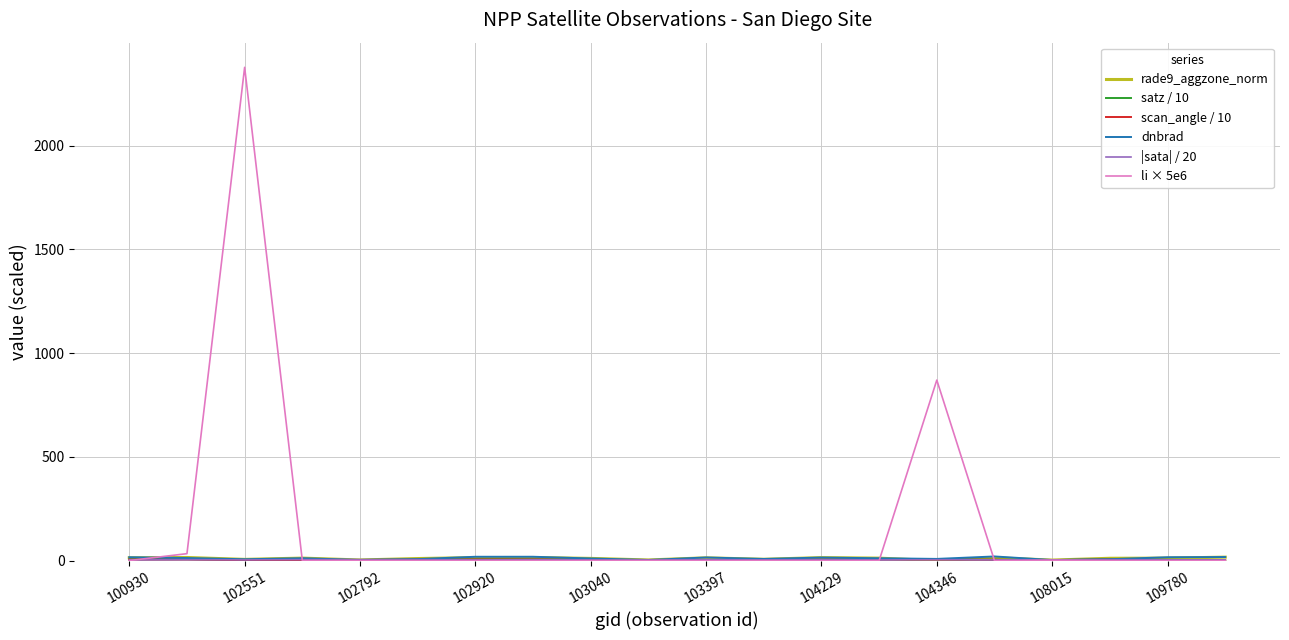

Which series has the largest total across all categories?

li × 5e6